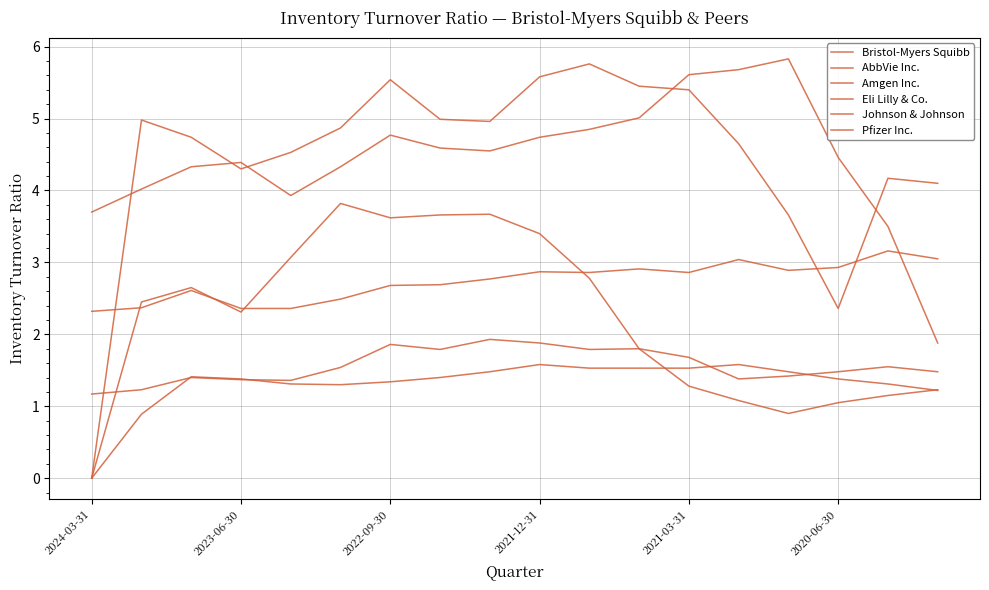

How many lines are shown in the chart?

6